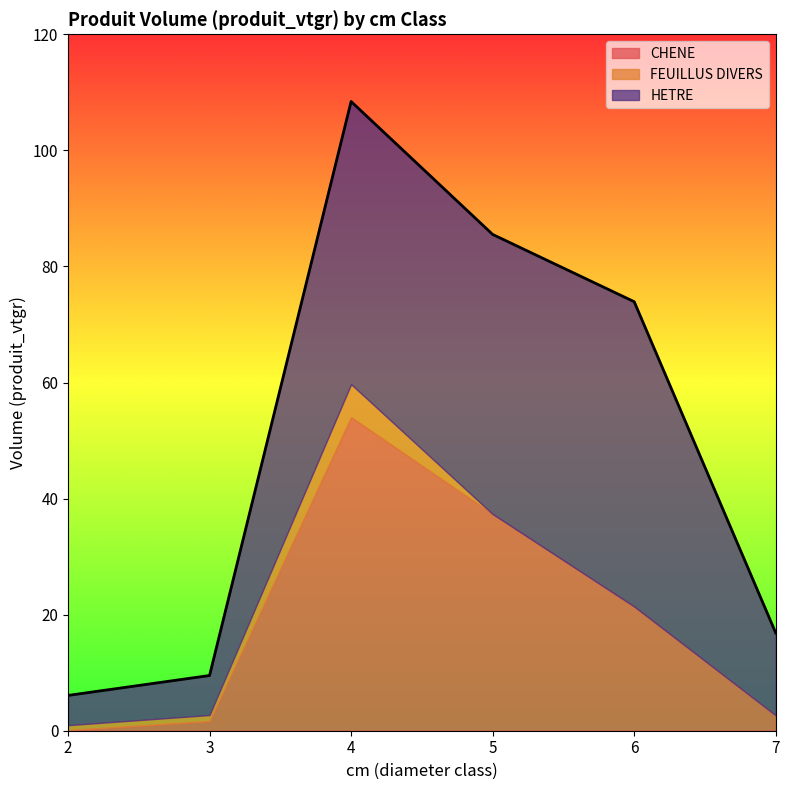

Which has a higher value, 2 or 7?

7